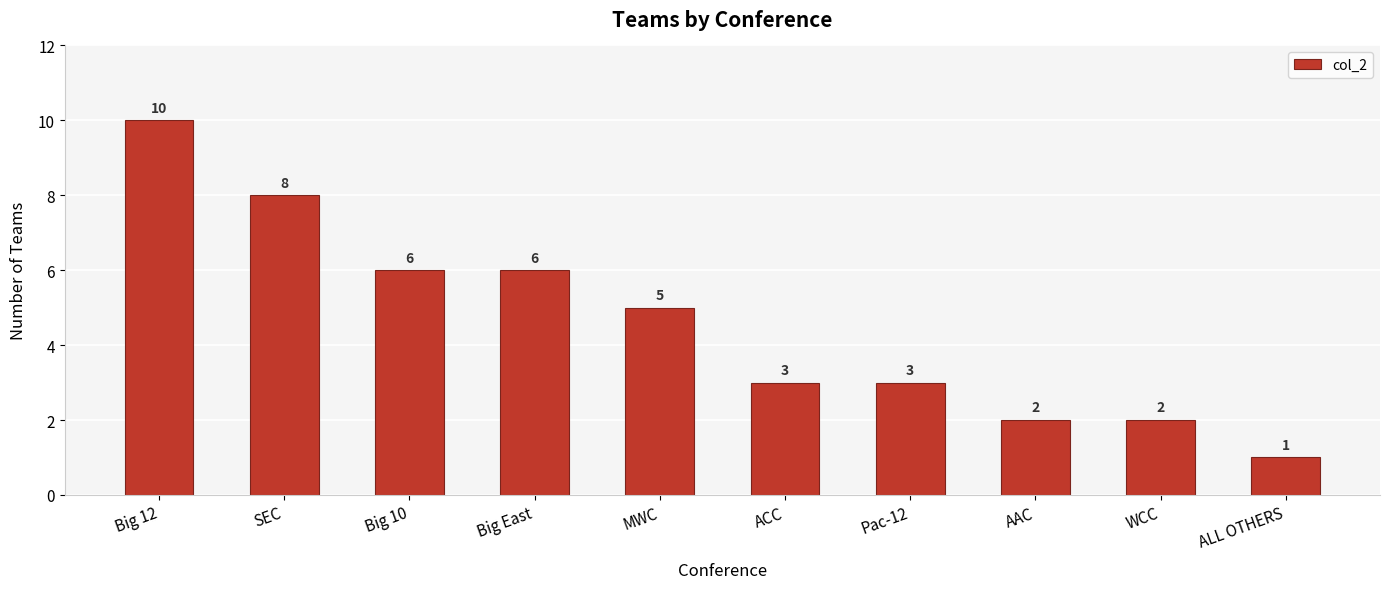

Reading left to right, extract all data points from this chart.

10	8	6	6	5	3	3	2	2	1